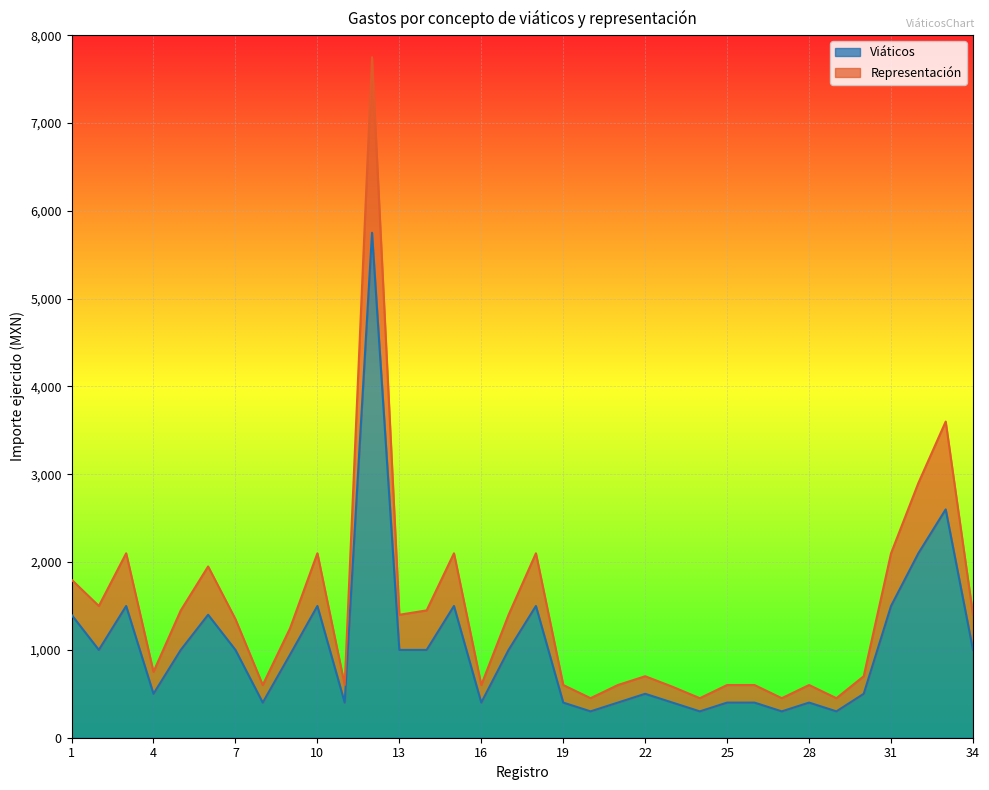

List the series in order of their peak value, highest first.

Representación, Viáticos